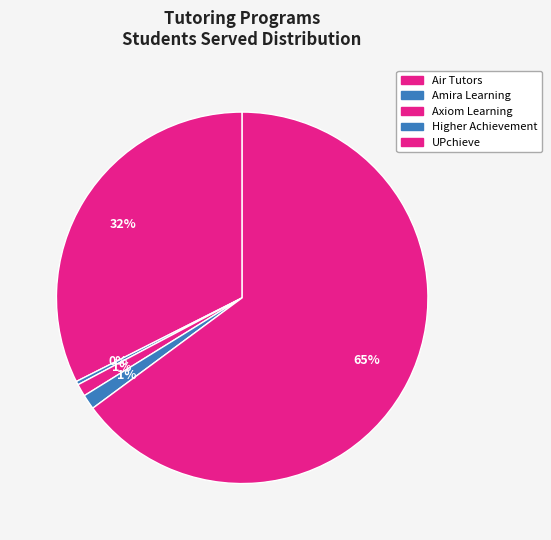

Does Higher Achievement account for over 50% of the chart?

No